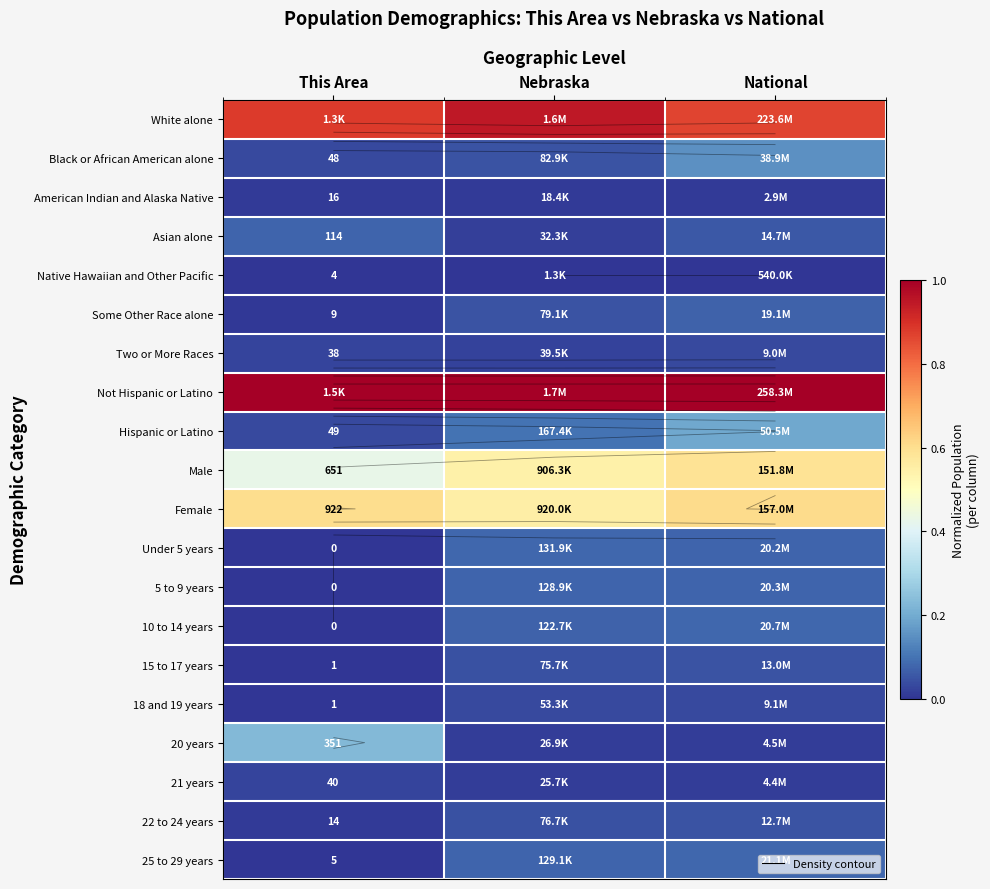

Which category has the lowest value in the 21 years series?

Nebraska